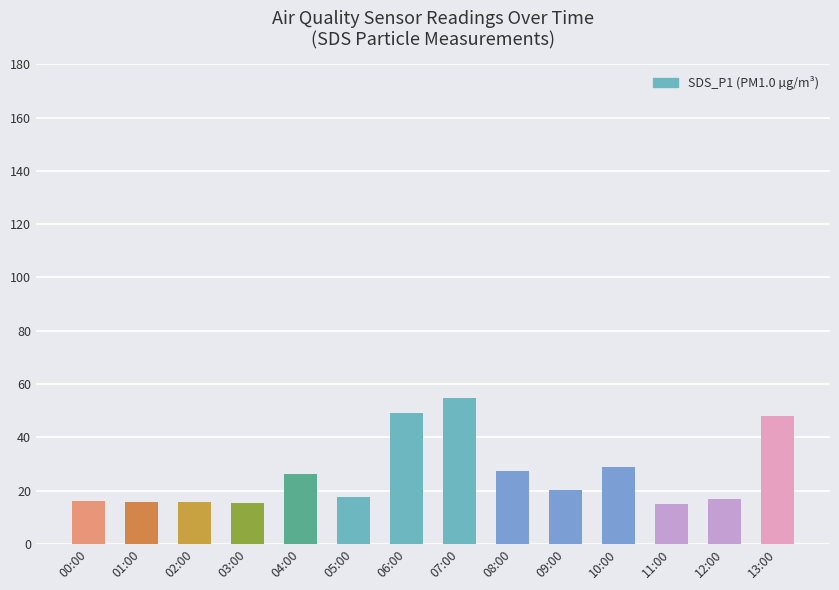

What position from the left is 00:00?

1